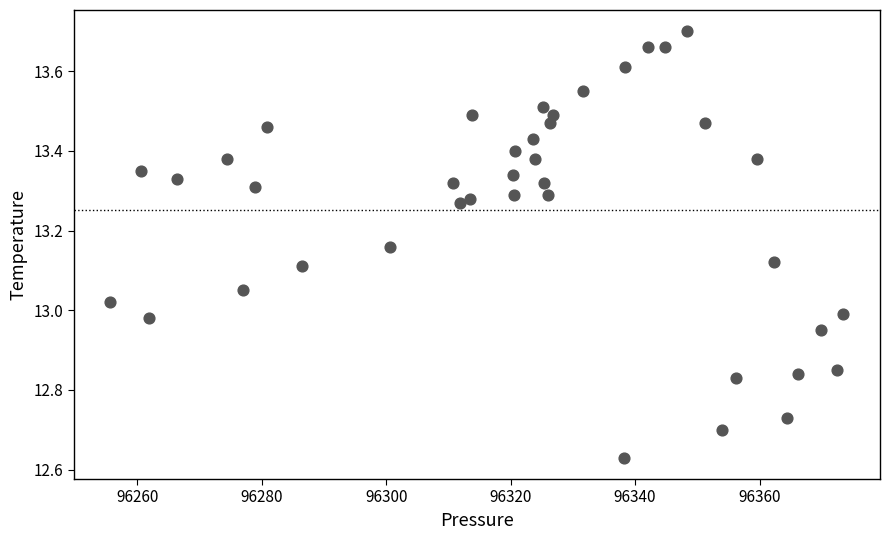

What is the range of X values (max minus min)?

117.8